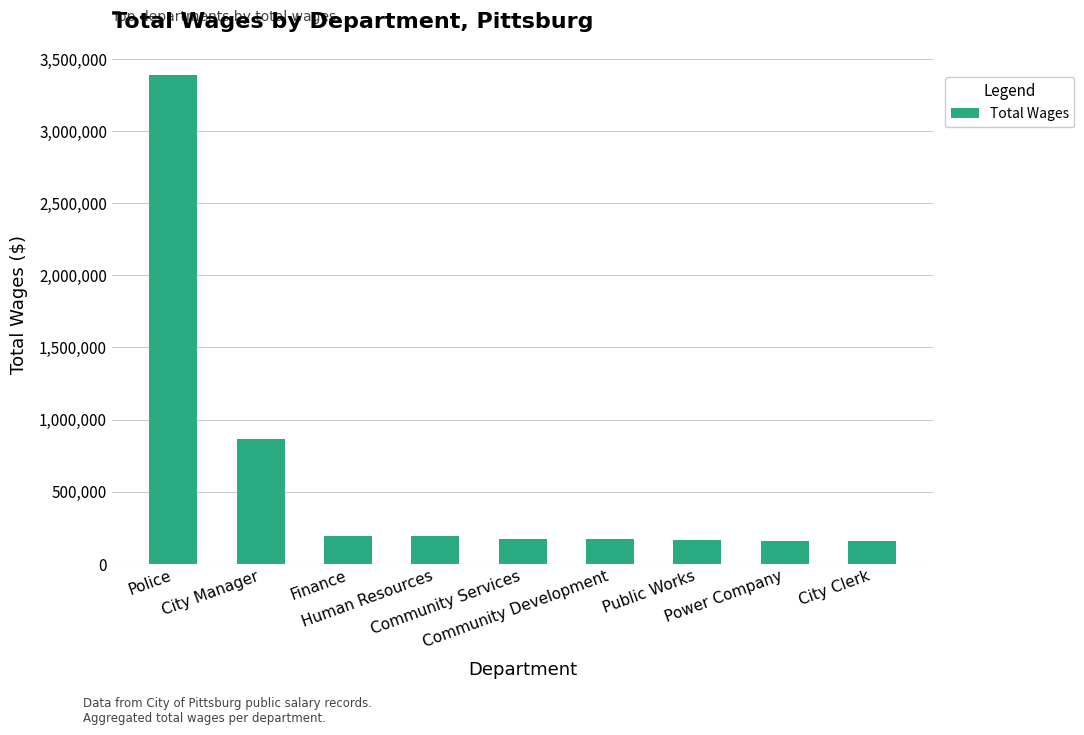

What is the value of the 4th bar from the left?

193109